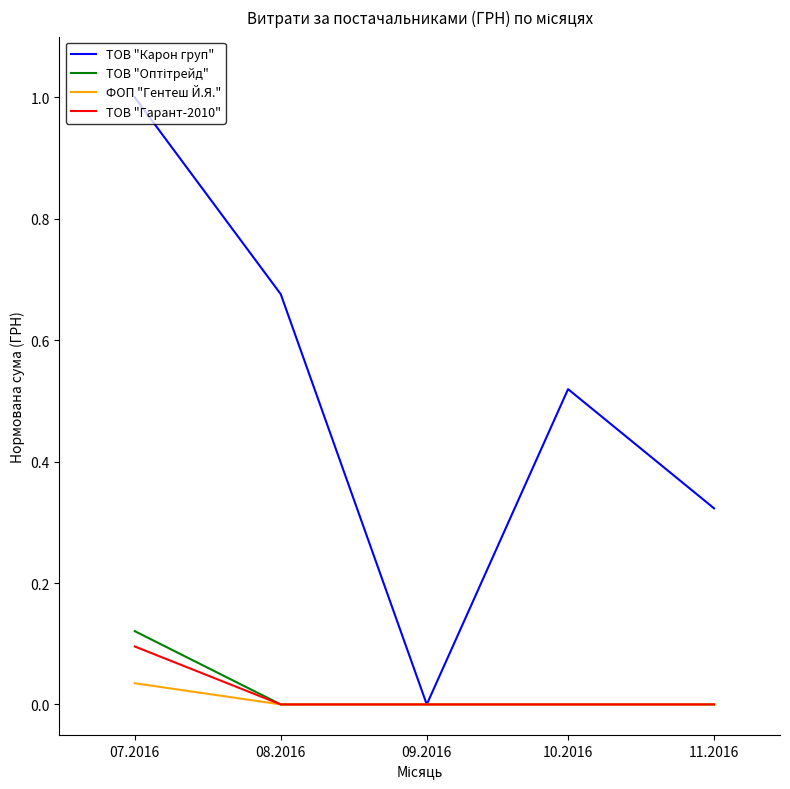

Is it true that ТОВ "Гарант-2010" equals 0.1 at 07.2016?

True